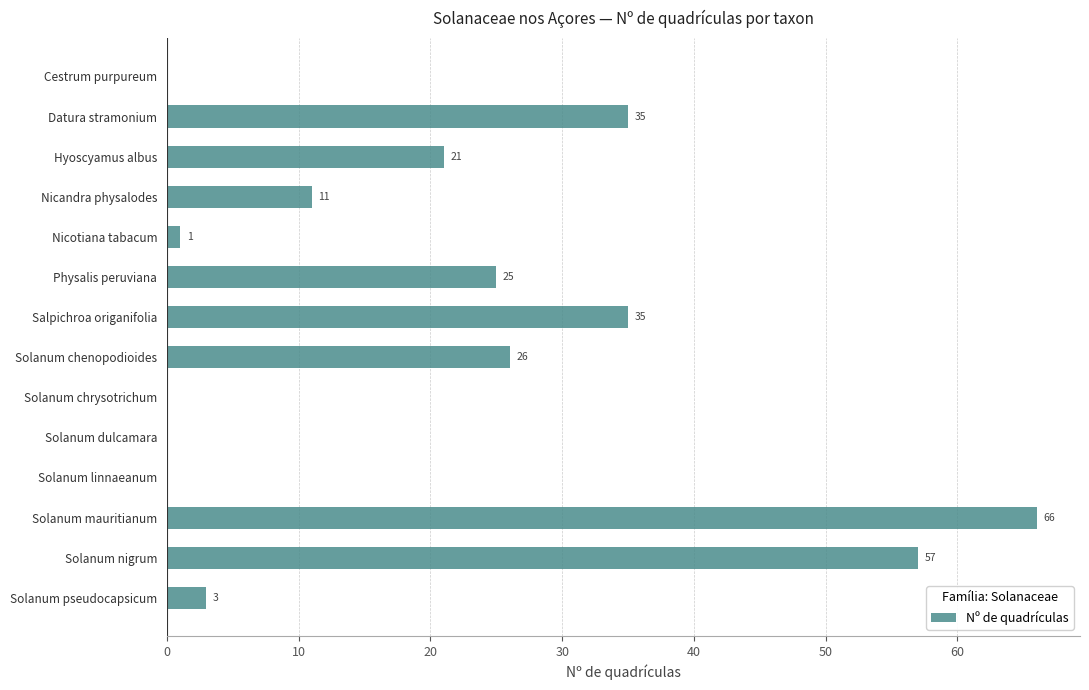

What is the sum of all values?

280